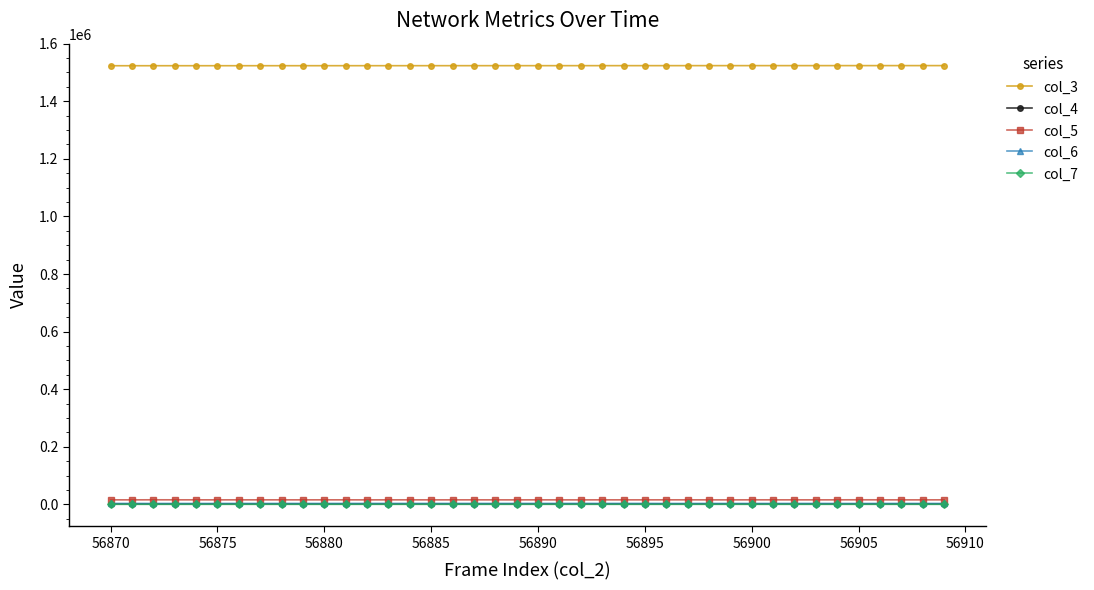

True or false: col_3 and col_6 cross at least once.

False